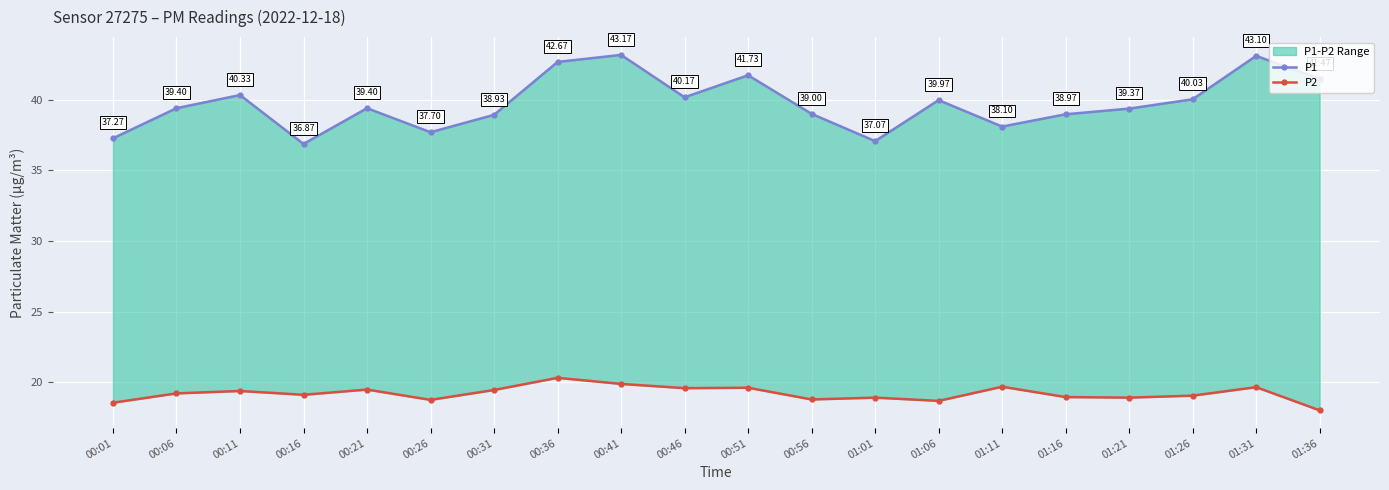

Reading left to right, transcribe all the data shown in this chart.

P1: 00:01=37.3	00:06=39.4	00:11=40.3	00:16=36.9	00:21=39.4	00:26=37.7	00:31=38.9	00:36=42.7	00:41=43.2	00:46=40.2	00:51=41.7	00:56=39.0	01:01=37.1	01:06=40.0	01:11=38.1	01:16=39.0	01:21=39.4	01:26=40.0	01:31=43.1	01:36=41.5
P2: 00:01=18.6	00:06=19.2	00:11=19.4	00:16=19.1	00:21=19.5	00:26=18.8	00:31=19.5	00:36=20.3	00:41=19.9	00:46=19.6	00:51=19.6	00:56=18.8	01:01=18.9	01:06=18.7	01:11=19.7	01:16=19.0	01:21=18.9	01:26=19.1	01:31=19.7	01:36=18.0